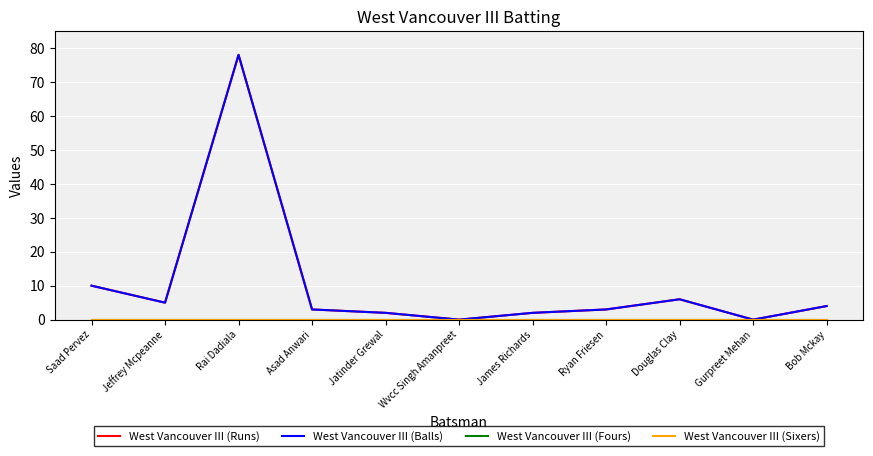

True or false: West Vancouver III (Balls) and West Vancouver III (Sixers) intersect in this chart.

False